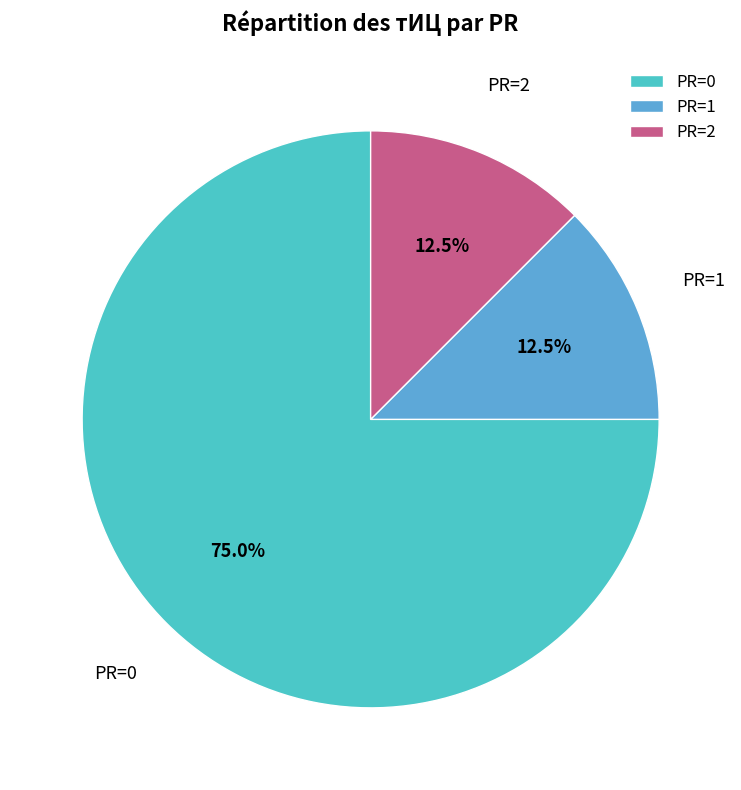

Count the number of slices in the pie.

3